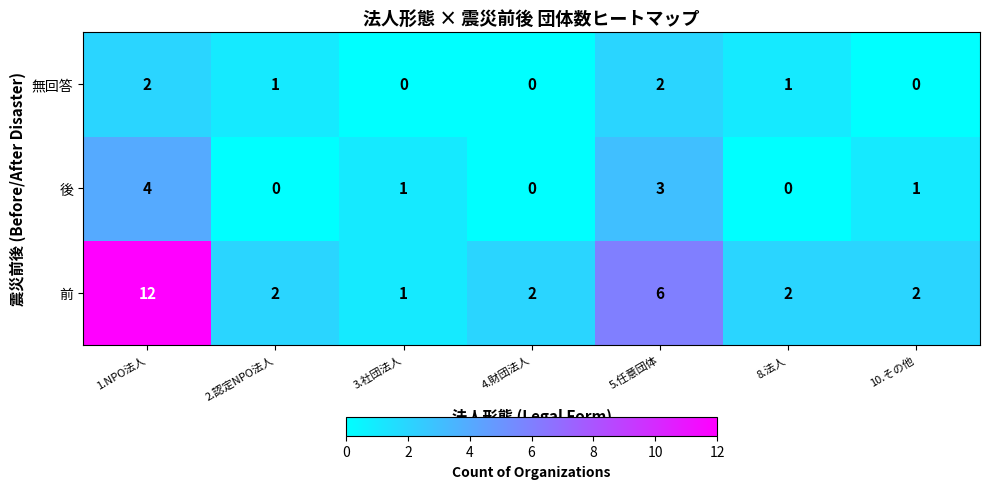

Which series has the widest spread of values?

前